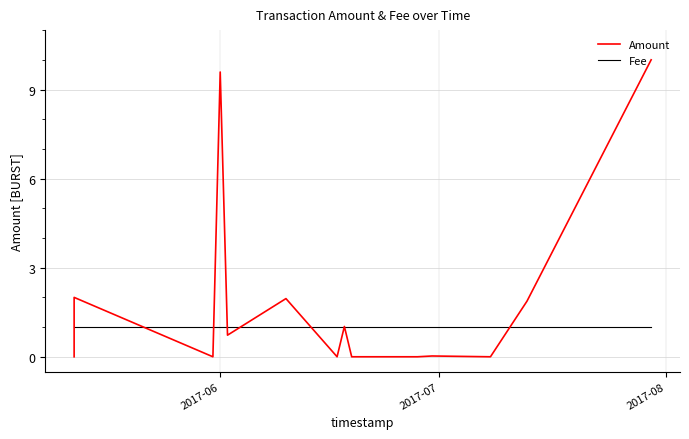

Does the chart have visible grid lines?

Yes